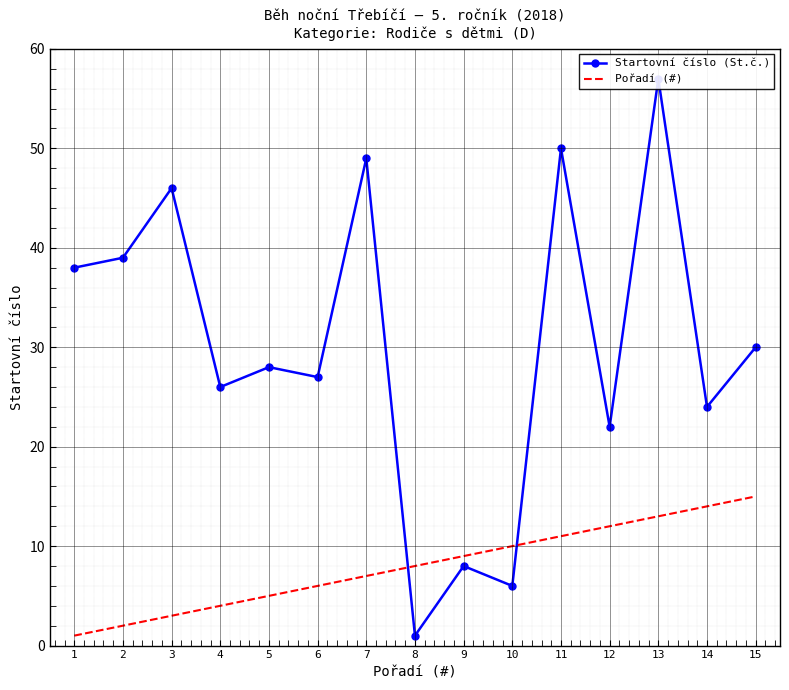

What is the sum of the Startovní číslo (St.č.) values at 14 and 2?

63